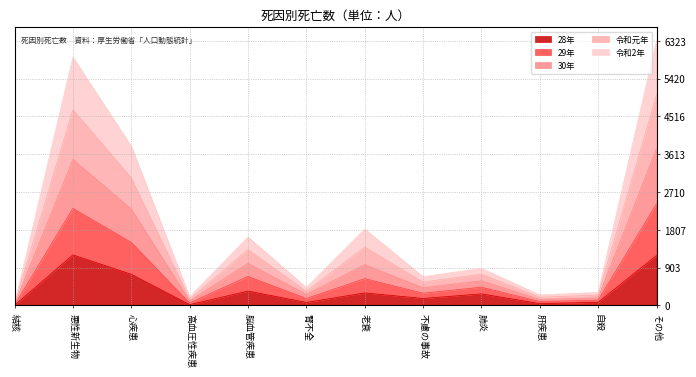

What is the difference between the highest and lowest values at 自殺?

235